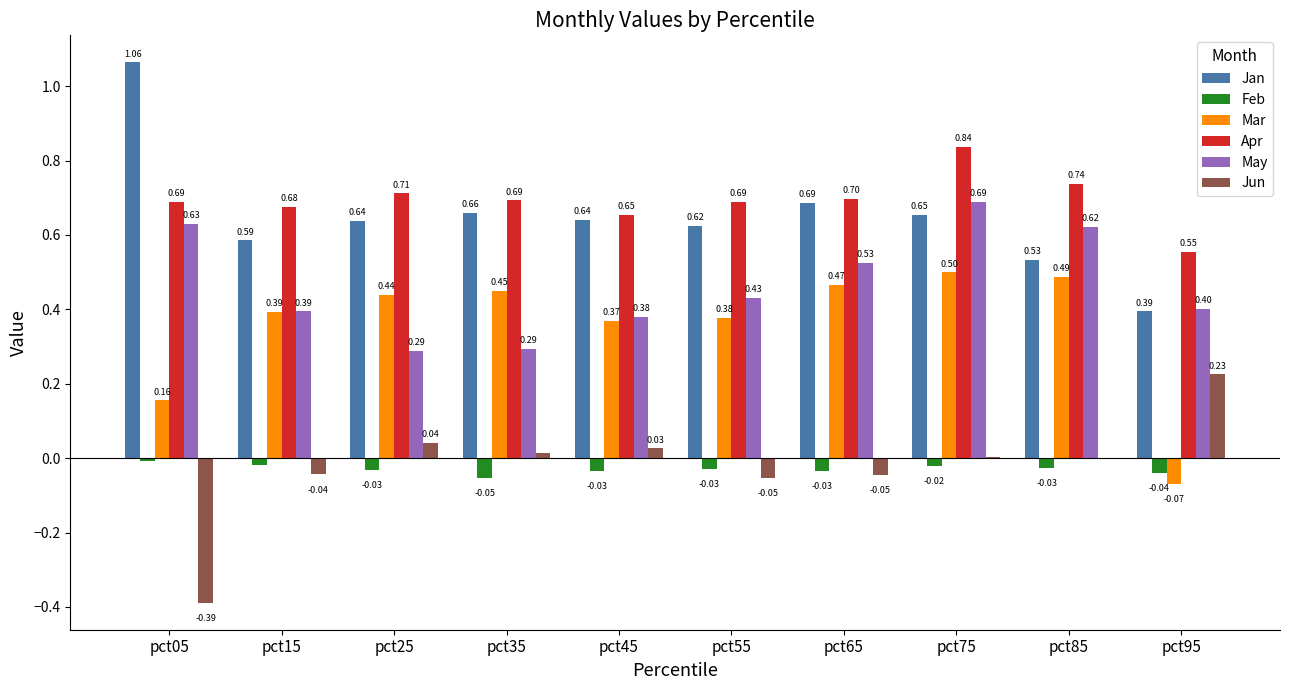

How many groups of bars are there?

10